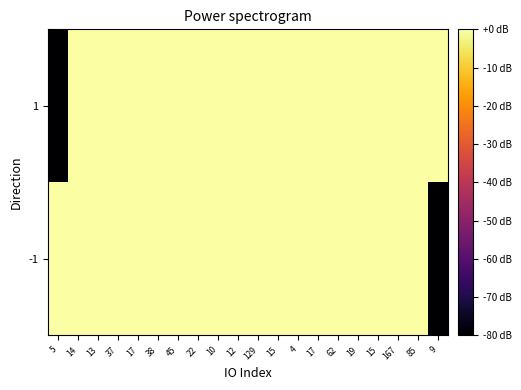

Reading right to left, extract all data points from this chart.

-1: 9=-80.0	85=-0.2	167=-0.2	15=-0.2	19=-0.2	62=-0.2	17=-0.2	4=-0.2	15=-0.2	129=-0.2	12=-0.2	10=-0.2	22=-0.2	45=-0.2	38=-0.2	17=-0.2	37=-0.2	13=-0.2	14=-0.2	5=0.0
1: 9=-0.2	85=-0.2	167=-0.2	15=-0.2	19=-0.2	62=-0.2	17=-0.2	4=-0.2	15=-0.2	129=-0.2	12=-0.2	10=-0.2	22=-0.2	45=-0.2	38=-0.2	17=-0.2	37=-0.2	13=-0.2	14=-0.2	5=-80.0